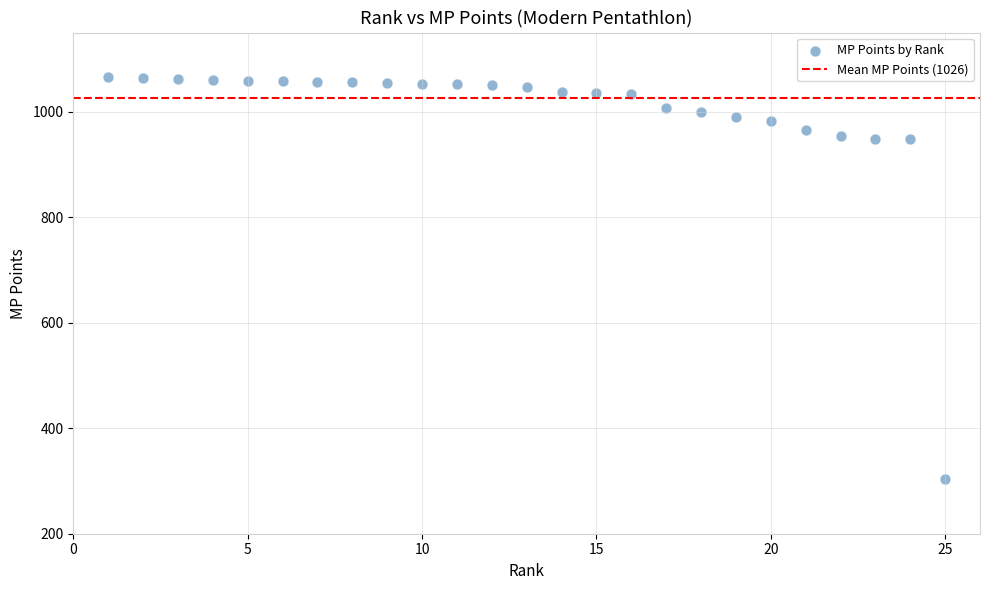

What is the range of Y values (max minus min)?

761